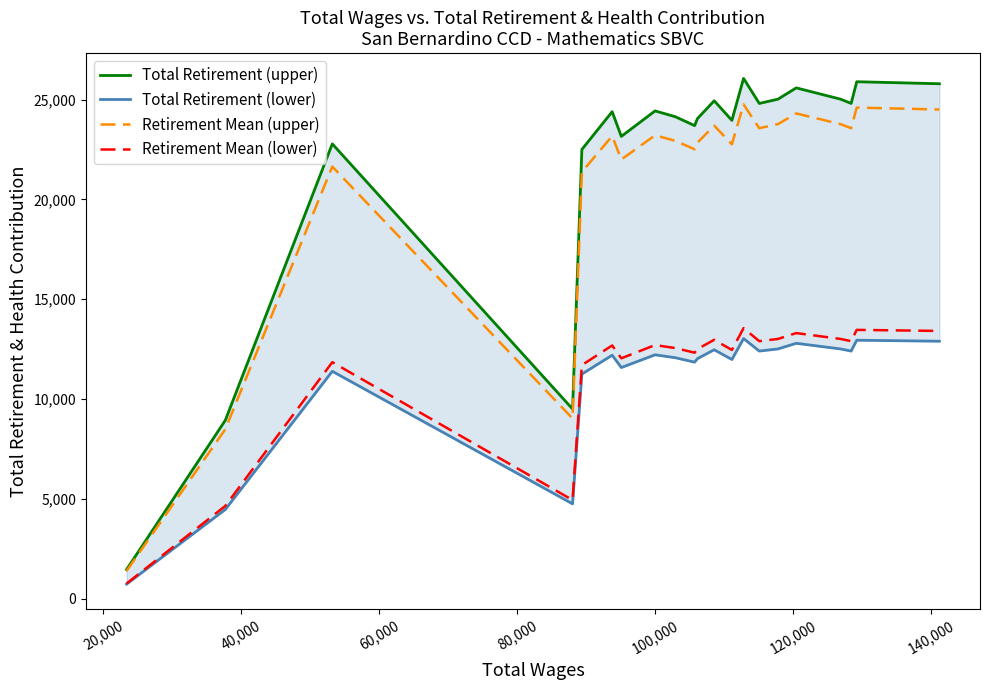

True or false: Retirement Mean (upper) and Retirement Mean (lower) cross at least once.

False